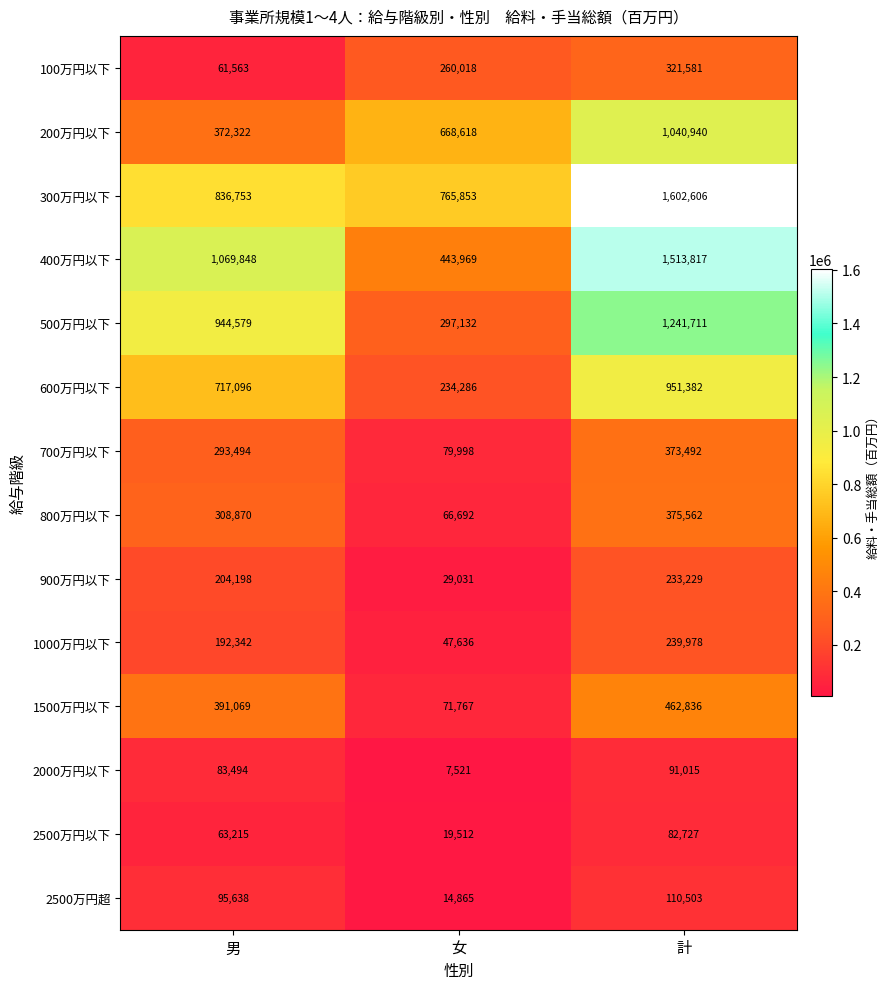

At 女, list the series in order from smallest to largest.

2000万円以下, 2500万円超, 2500万円以下, 900万円以下, 1000万円以下, 800万円以下, 1500万円以下, 700万円以下, 600万円以下, 100万円以下, 500万円以下, 400万円以下, 200万円以下, 300万円以下